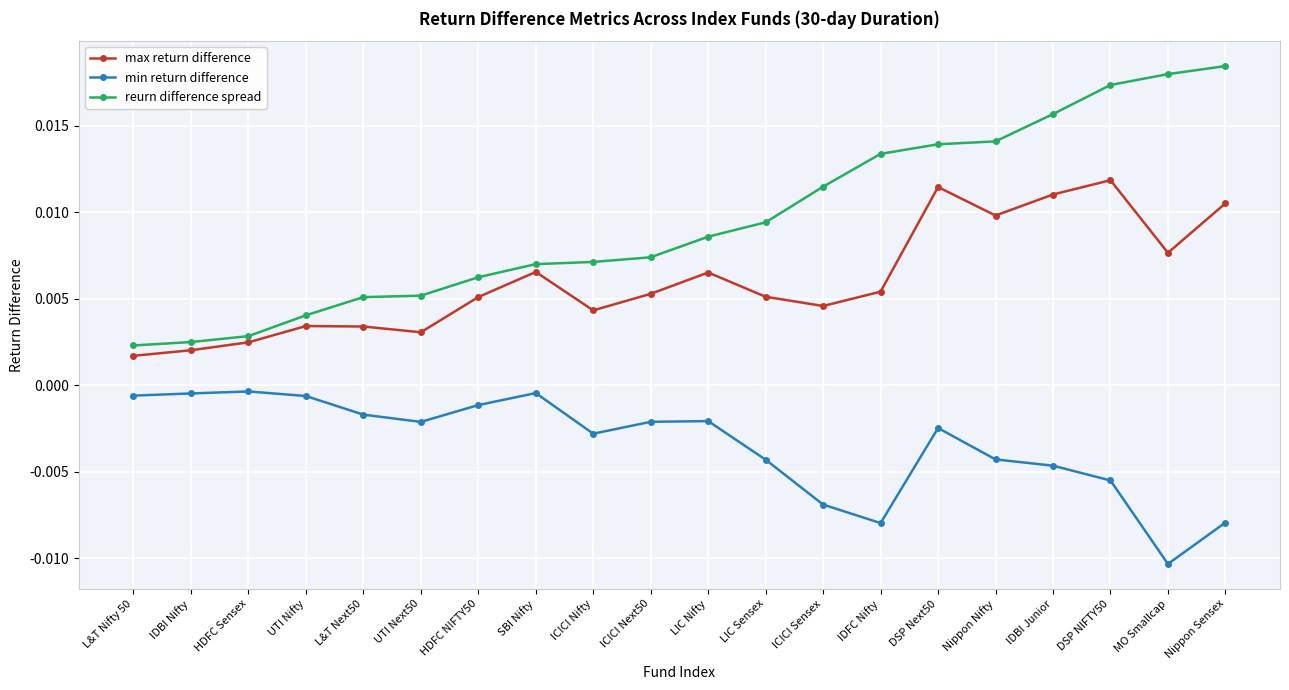

Is the value of reurn difference spread at HDFC NIFTY50 greater than the value of min return difference at SBI Nifty?

Yes